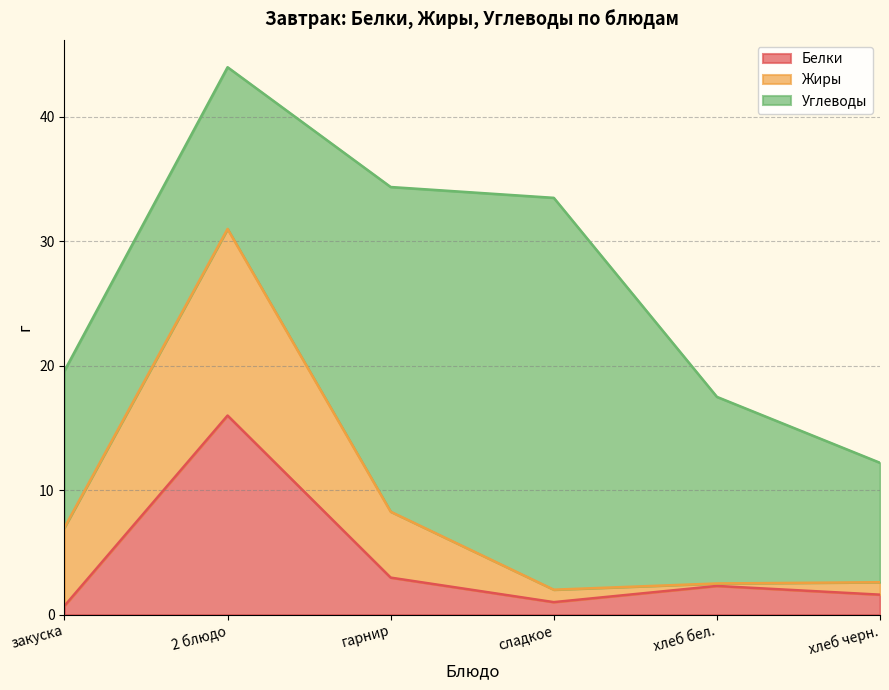

What is the difference between the Жиры values at 2 блюдо and закуска?

8.7